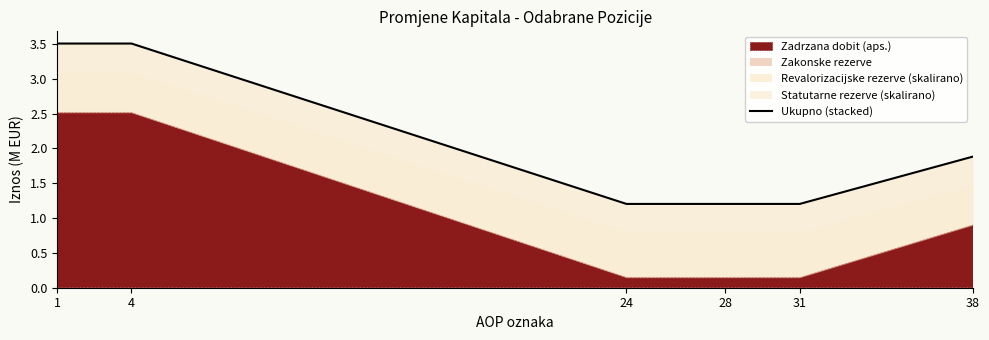

Is it true that the value at 24 is 1.2?

True